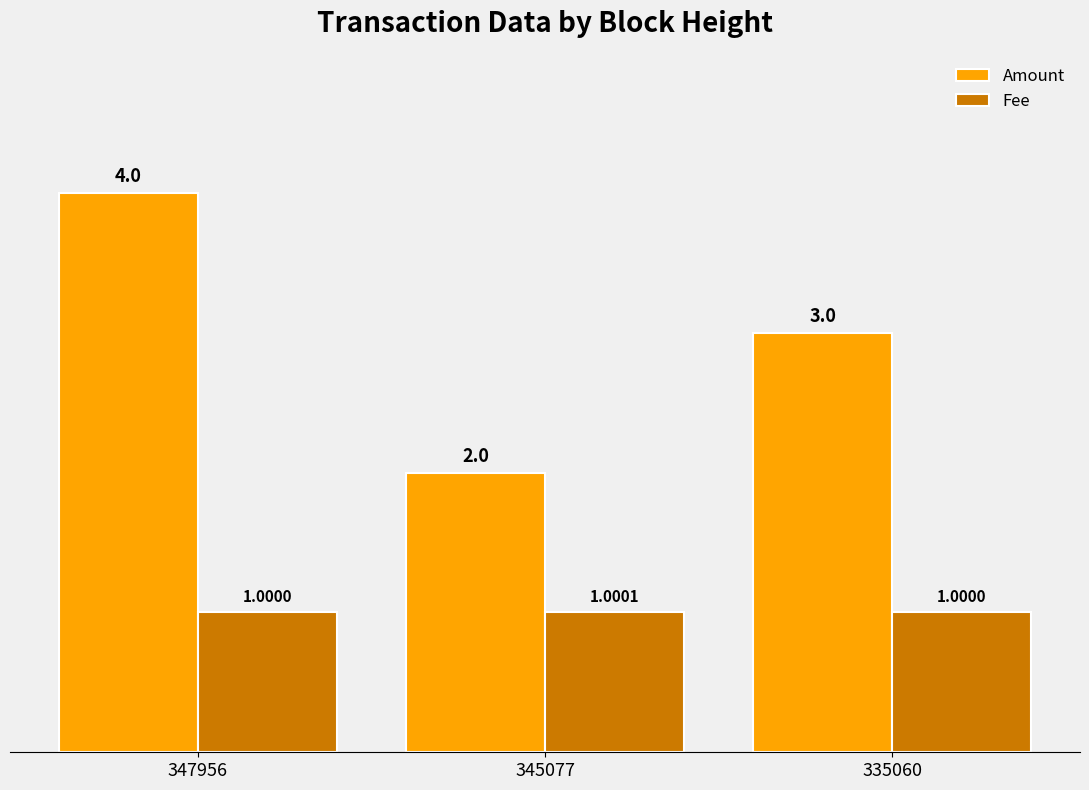

Is it true that Fee equals 1.0 at 345077?

True